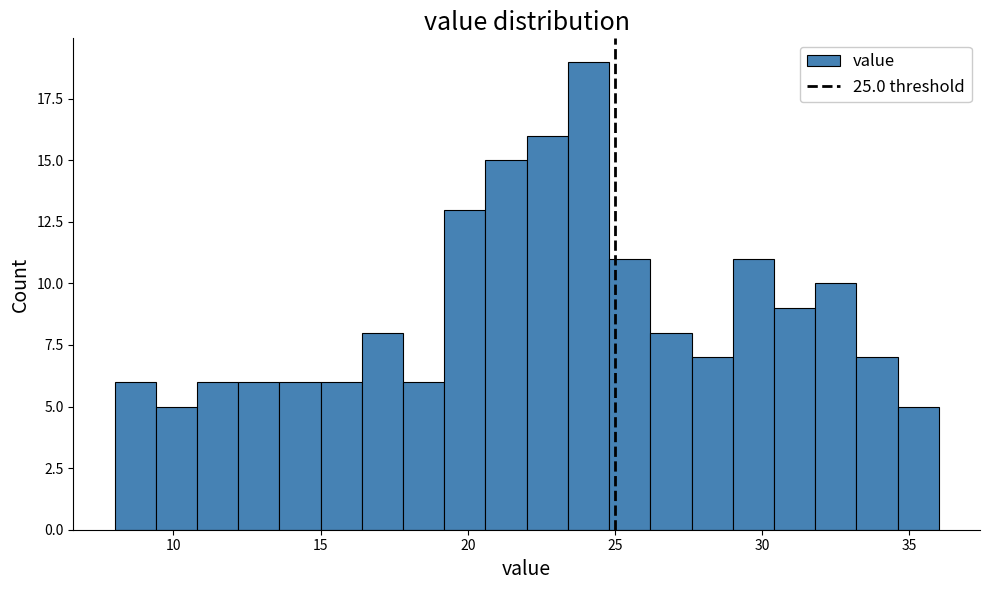

Read against the x-axis, roughly where is the centre of the tallest bar?

24.0